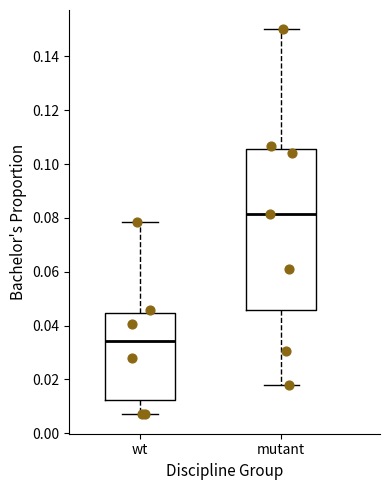

Reading left to right, transcribe this box plot: for each box, give where its median line is, the range the box spans, and where its two whiskers end, as read against the y-axis. The values are not printed on the chart, so give them approximately, as read against the axis.

wt: median 0.034, box 0.012 to 0.044, whiskers 0.008 to 0.078
mutant: median 0.082, box 0.046 to 0.106, whiskers 0.018 to 0.150